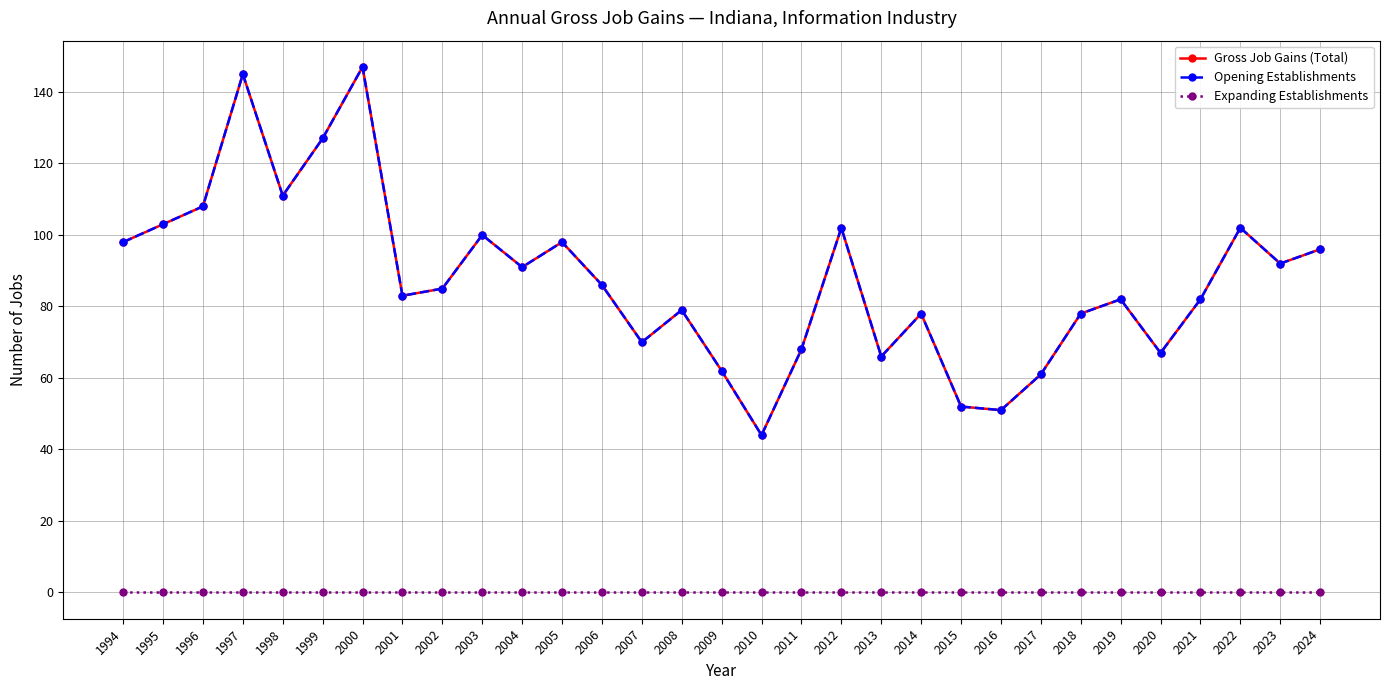

Is this an area chart (filled region under the line)?

No